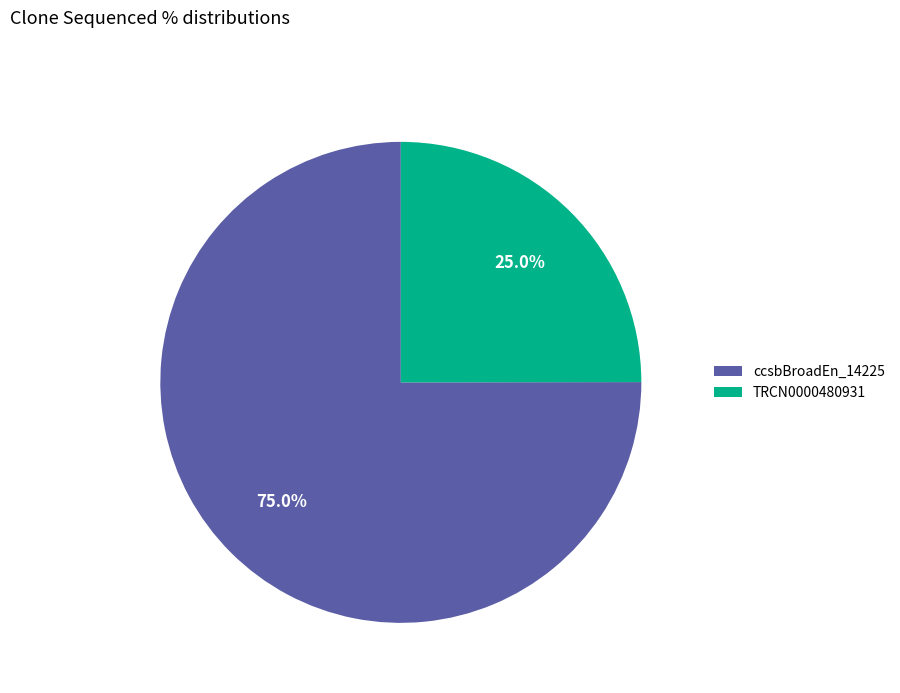

To the nearest percent, what portion does TRCN0000480931 represent?

25%